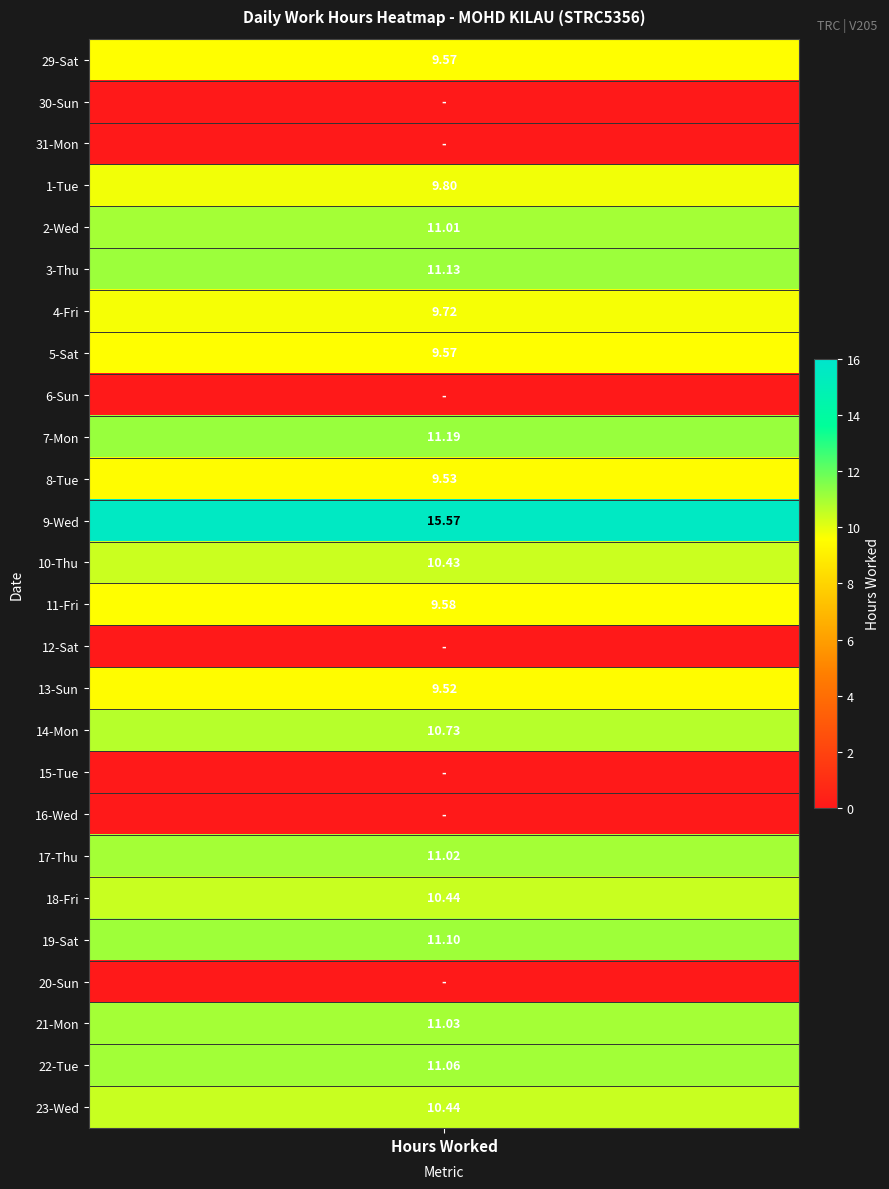

Which series has the largest range (max minus min)?

9-Wed